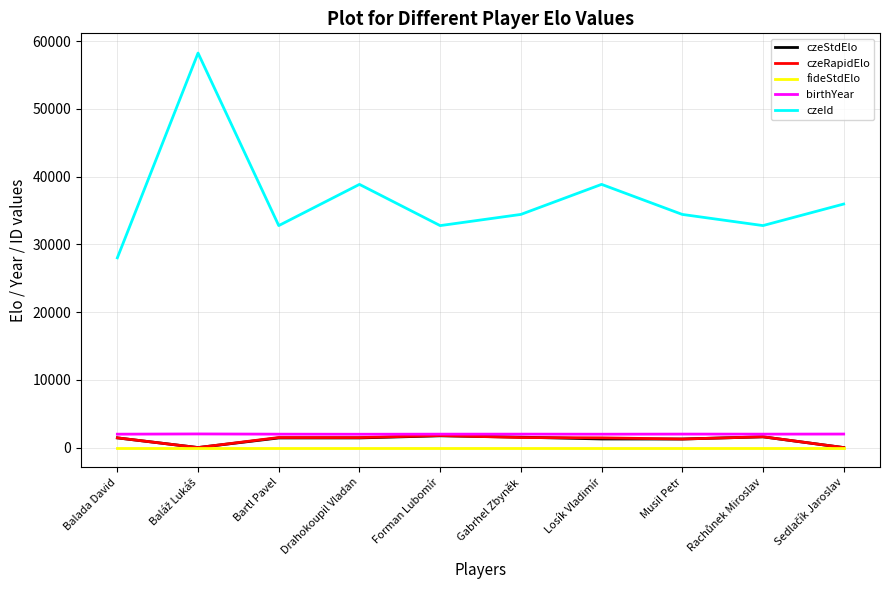

True or false: czeId and czeRapidElo cross at least once.

False